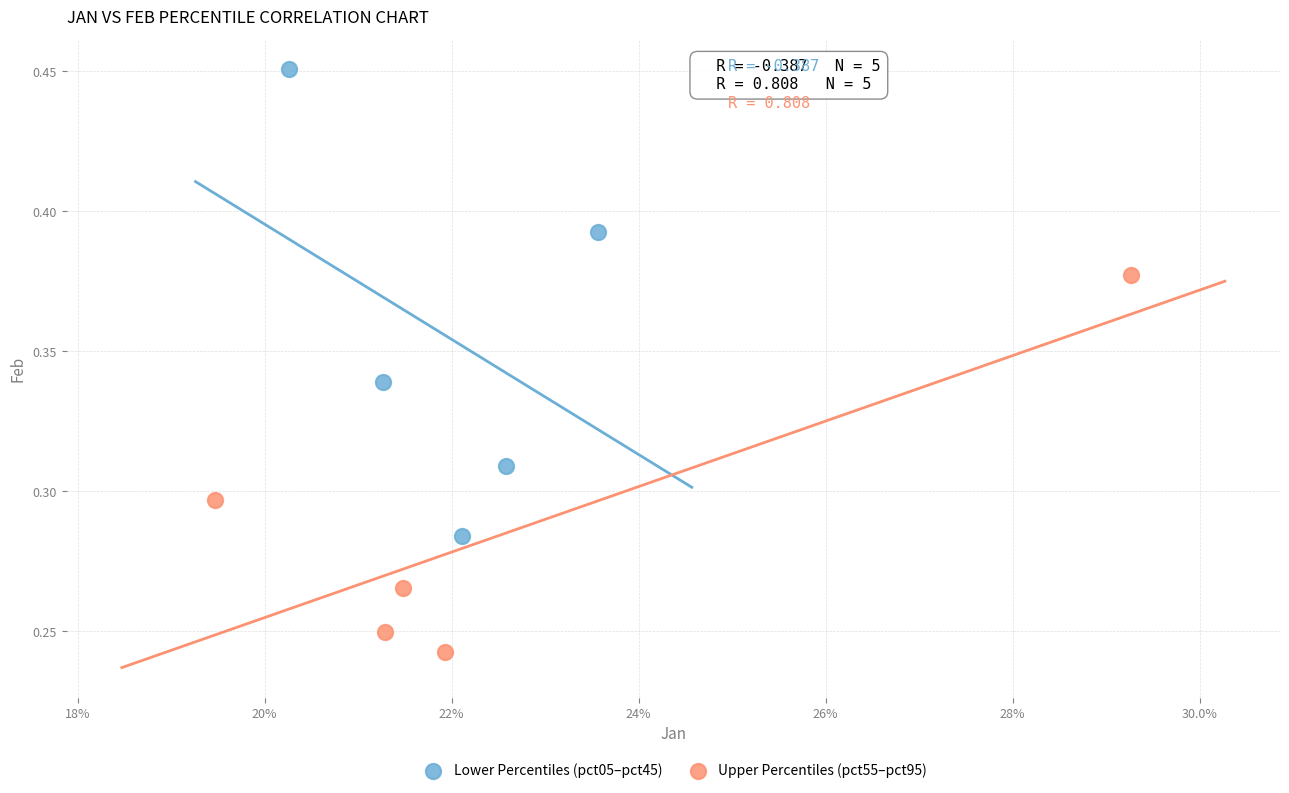

Which series contains the lowest Y value?

Upper Percentiles (pct55–pct95)